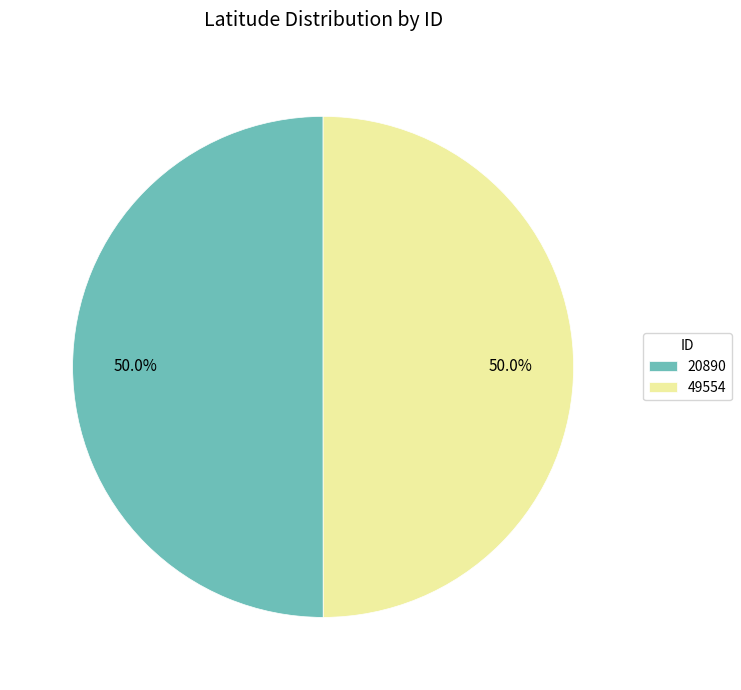

What is the ratio of the value at 49554 to the value at 20890?

1.0